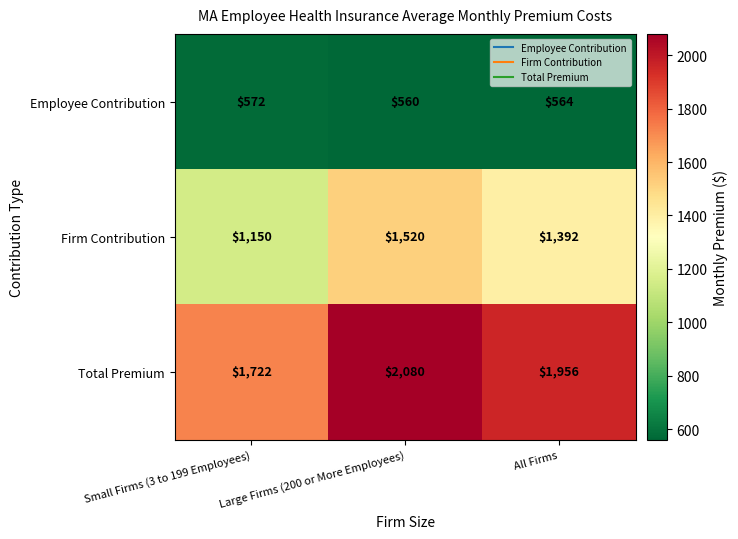

Is it true that Total Premium equals 1956 at All Firms?

True